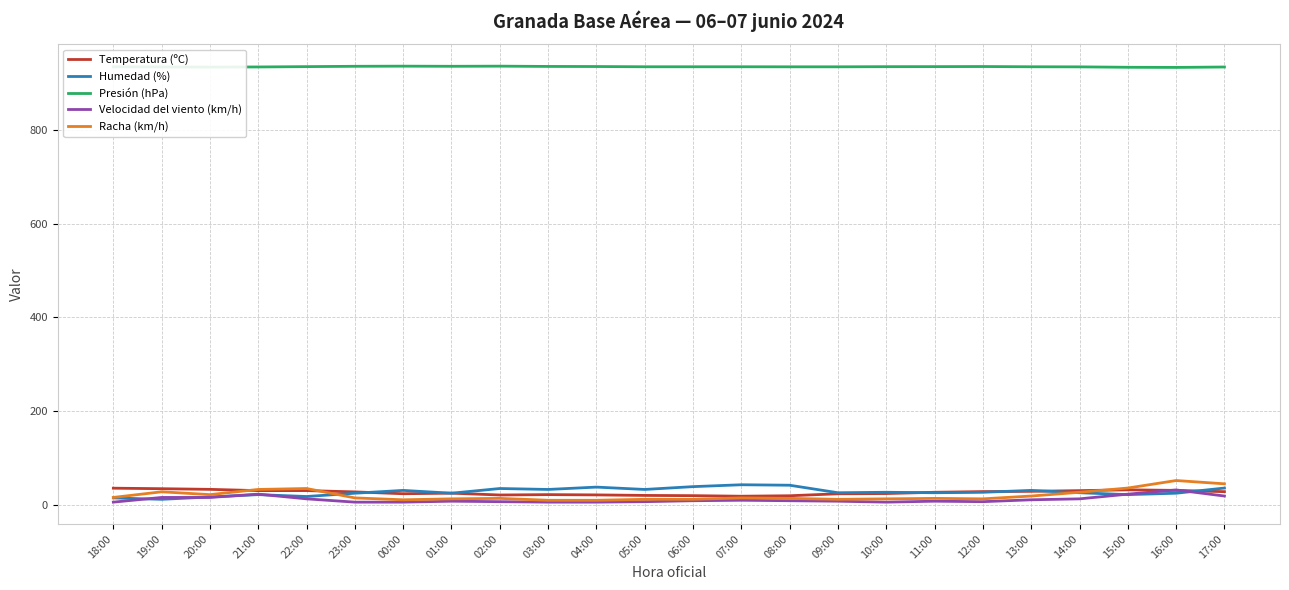

What position from the left is 12:00?

19